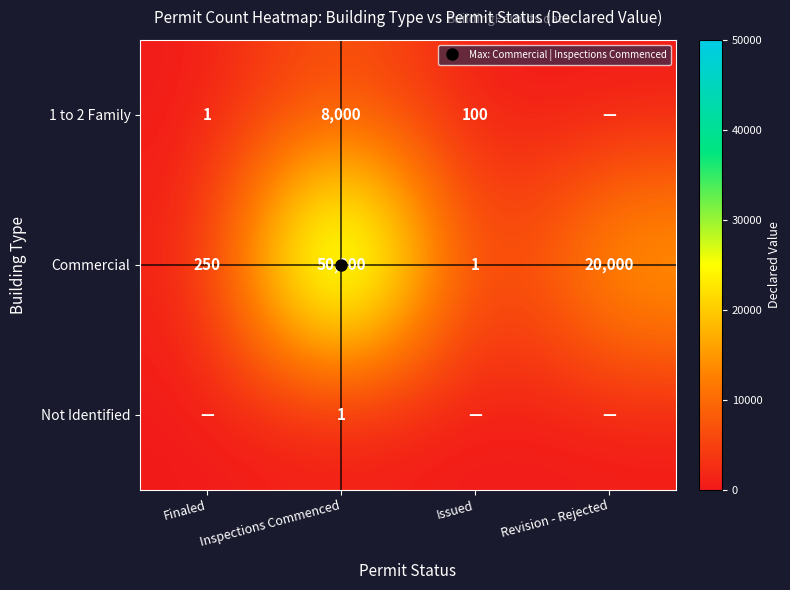

How many values in the Commercial series exceed 20000?

1